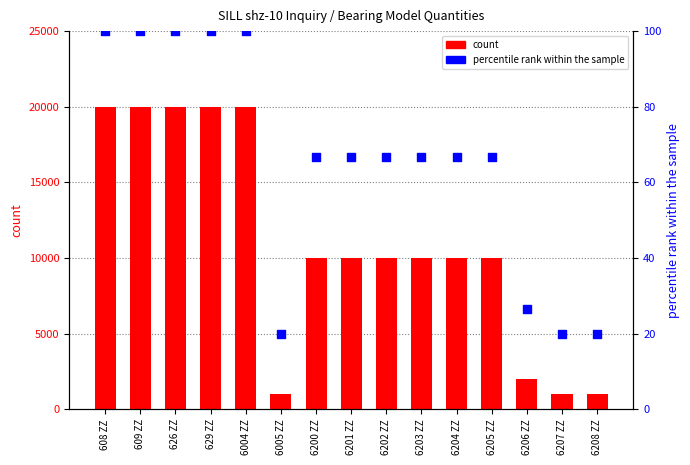

Which series has the widest spread of Y values?

count